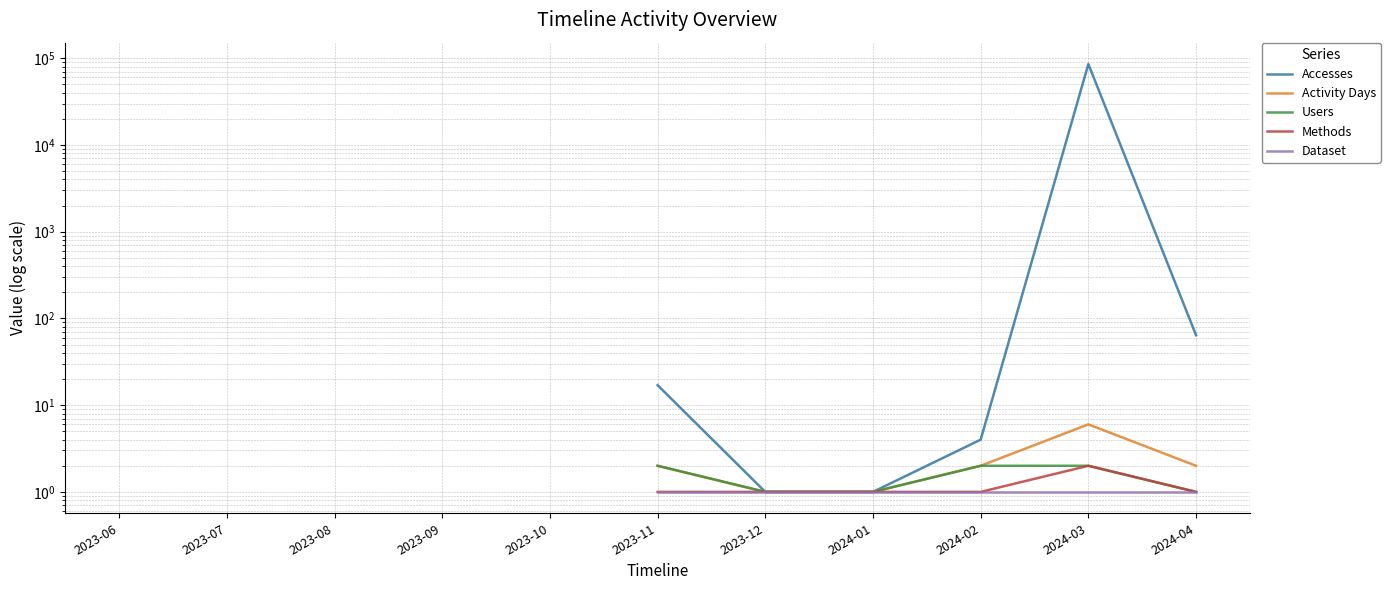

True or false: Methods and Users intersect in this chart.

False